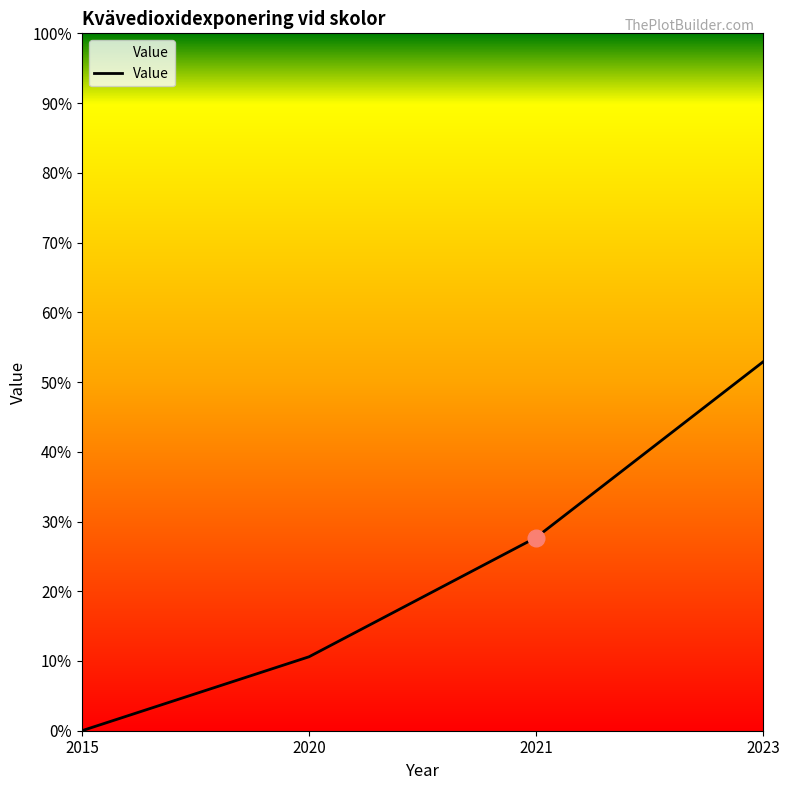

What is the difference between the values at 2020 and 2015?

10.6